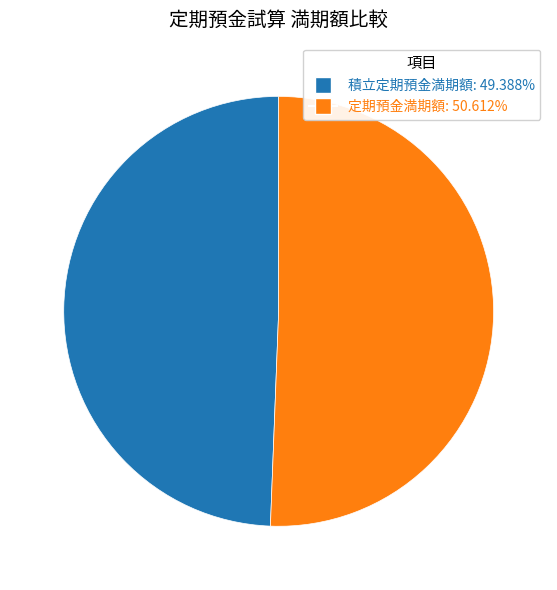

Which category has the smallest portion of the pie?

積立定期預金満期額